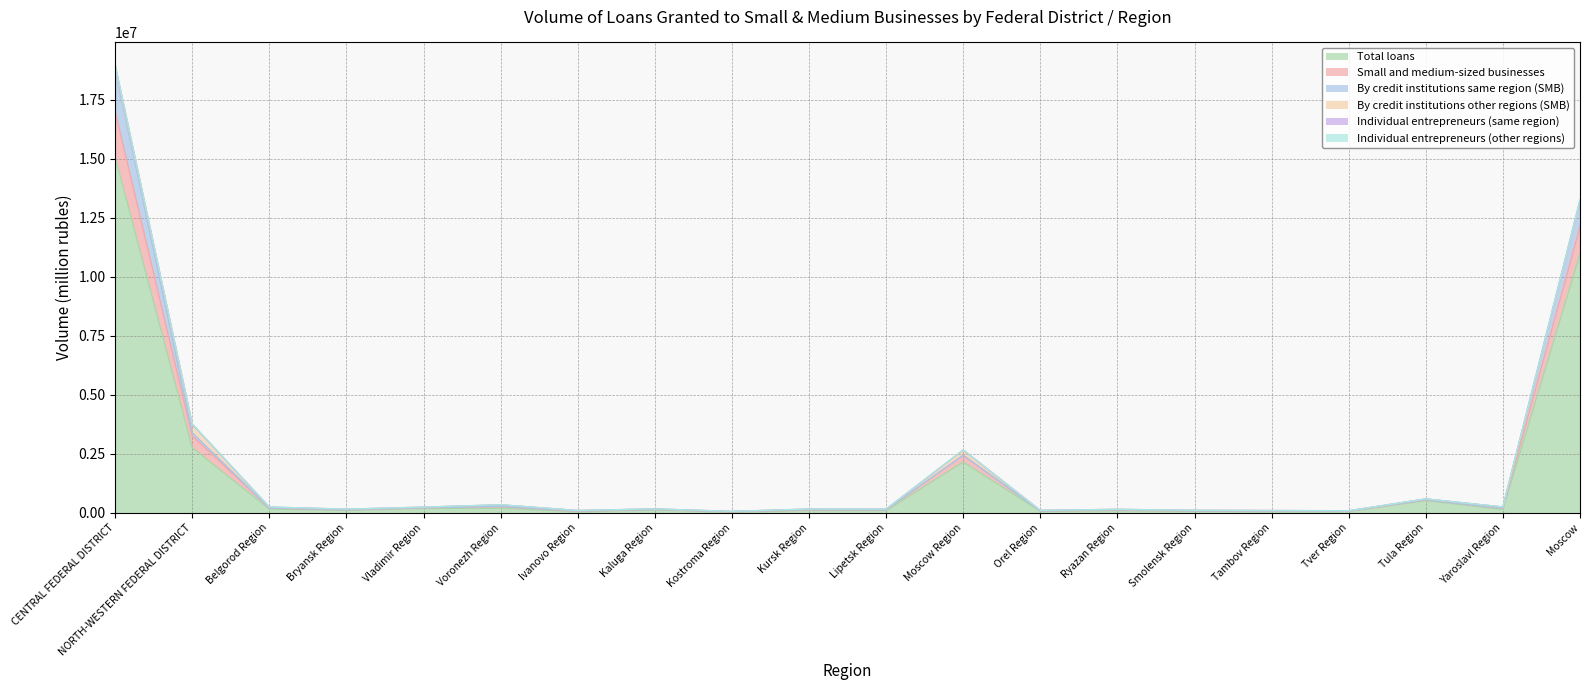

Which category has the highest value in the Total loans series?

CENTRAL FEDERAL DISTRICT